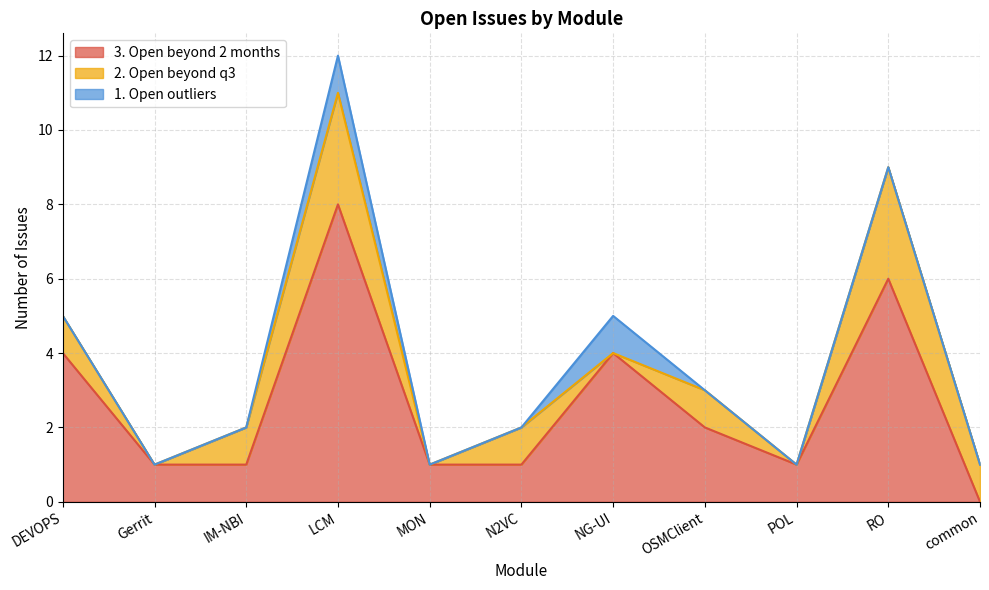

Reading left to right, list all the values displayed in this chart.

3. Open beyond 2 months: 4	1	1	8	1	1	4	2	1	6	0
2. Open beyond q3: 1	0	1	3	0	1	0	1	0	3	1
1. Open outliers: 0	0	0	1	0	0	1	0	0	0	0